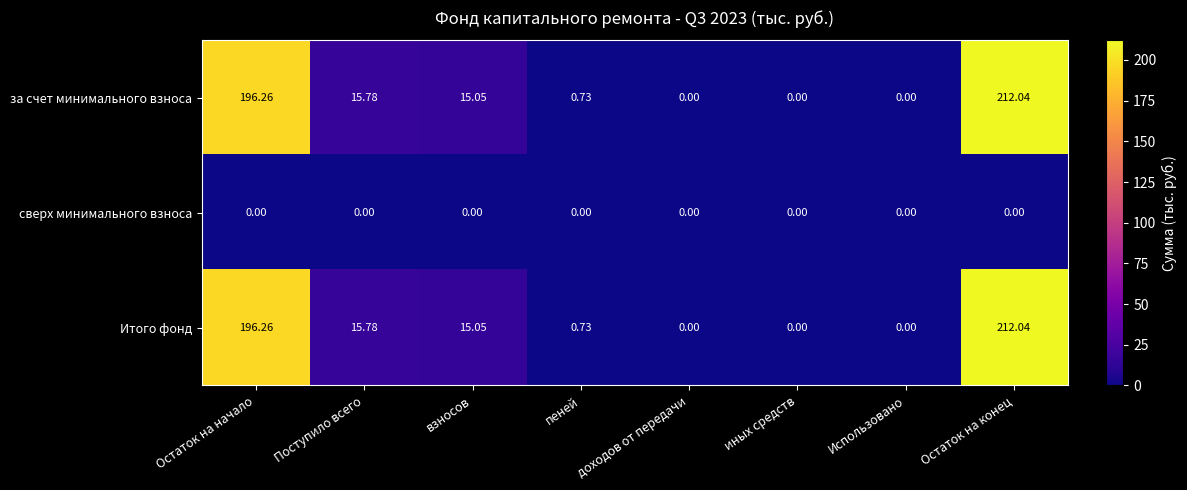

What is the greatest value displayed?

212.0